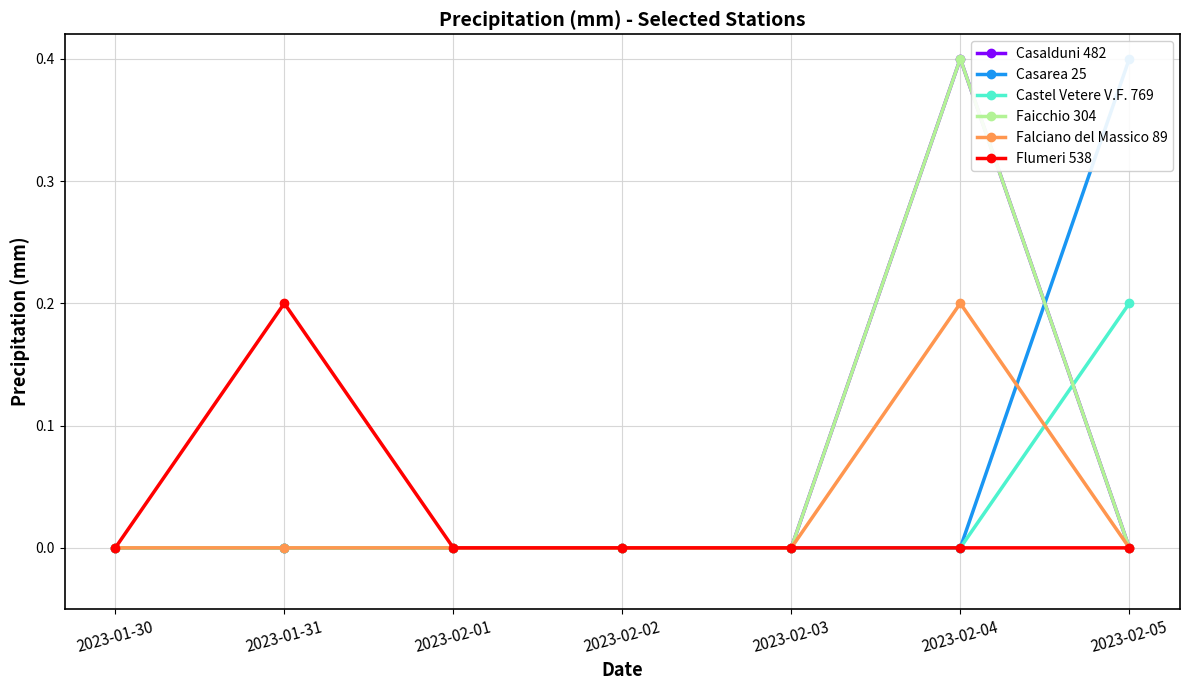

Does the chart display data point markers on the line(s)?

Yes